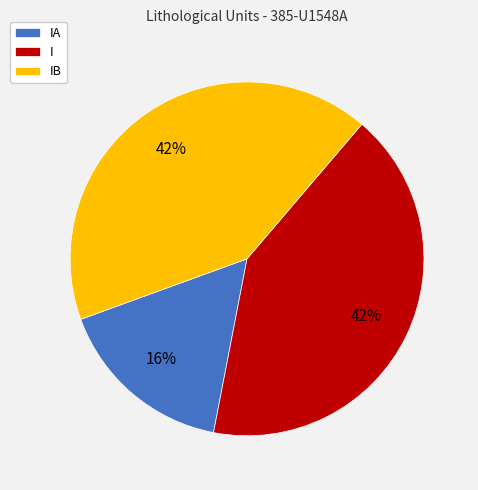

Is there a majority slice in this chart?

No